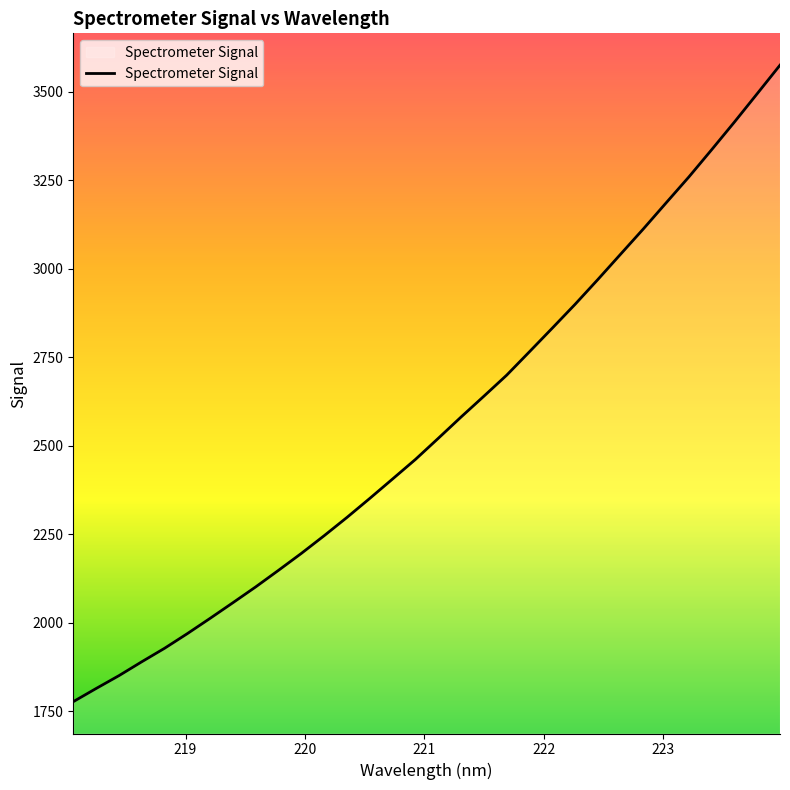

What is the minimum value shown in the chart?

1777.5